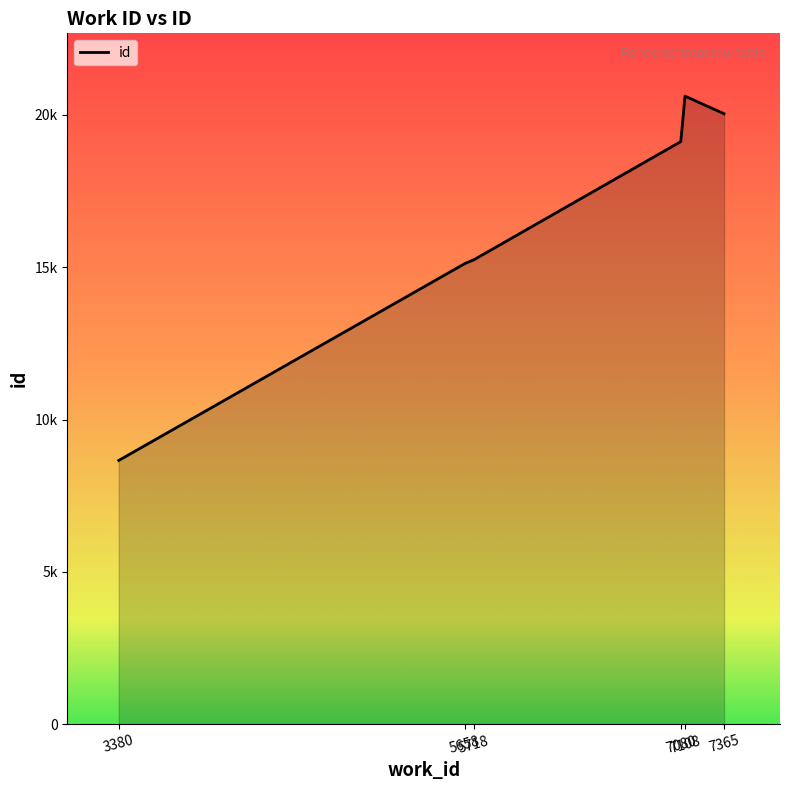

Does the chart have visible grid lines?

No